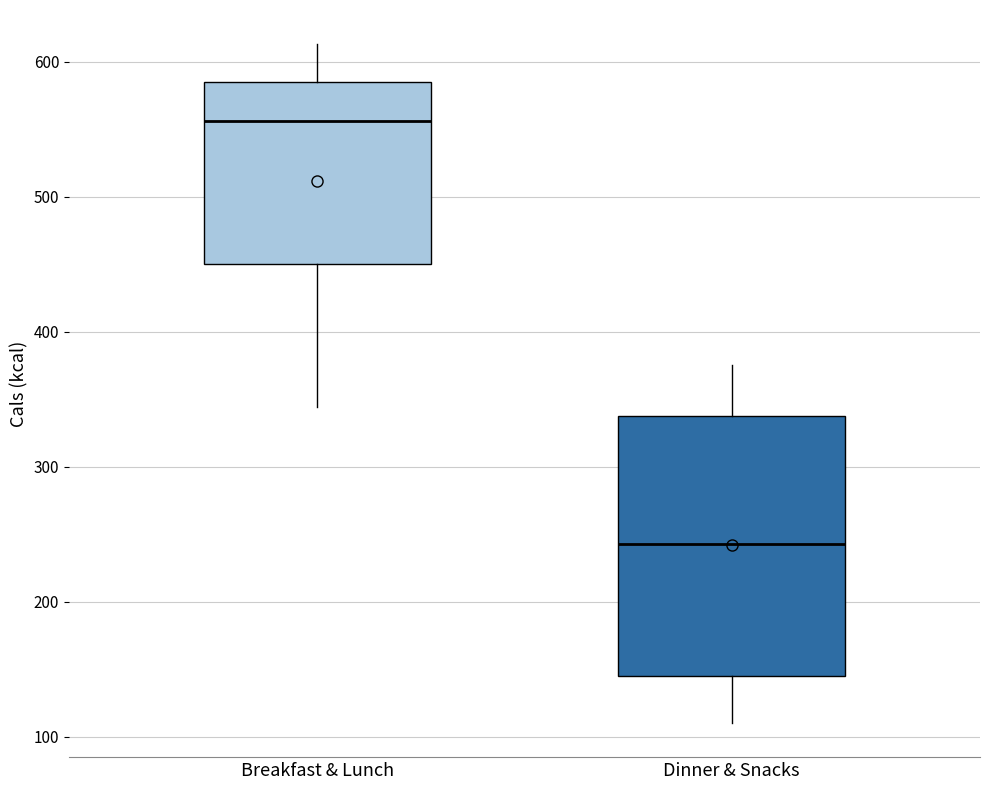

Where does the lower whisker of the box for Dinner & Snacks end on the y-axis? The values are not printed on the chart, so give them approximately, as read against the axis.

110